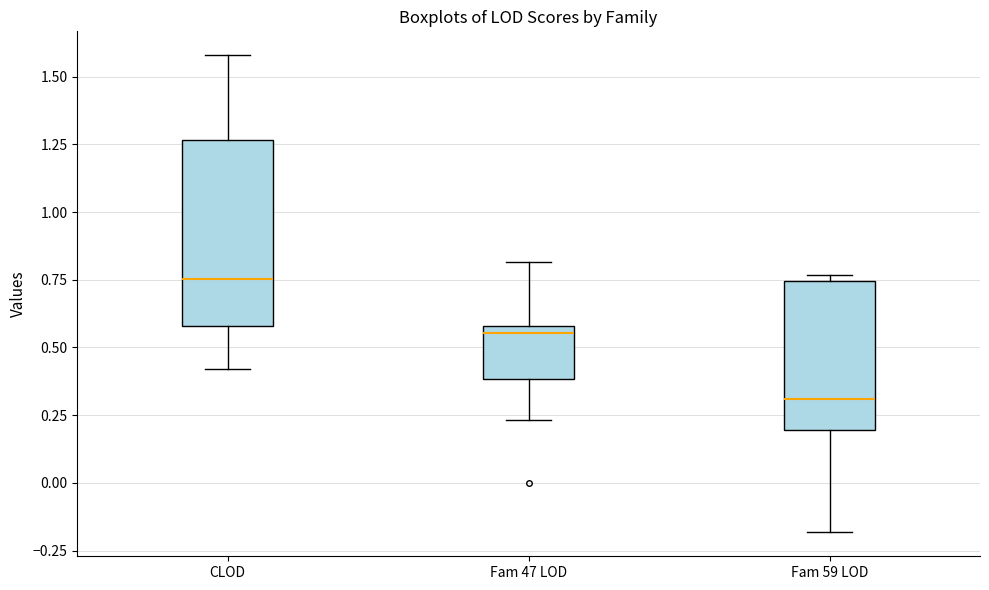

Reading left to right, transcribe this box plot: for each box, give where its median line is, the range the box spans, and where its two whiskers end, as read against the y-axis. The values are not printed on the chart, so give them approximately, as read against the axis.

CLOD: median 0.75, box 0.60 to 1.25, whiskers 0.40 to 1.60
Fam 47 LOD: median 0.55, box 0.40 to 0.60, whiskers 0.25 to 0.80
Fam 59 LOD: median 0.30, box 0.20 to 0.75, whiskers -0.20 to 0.75 (just above the box's upper edge)